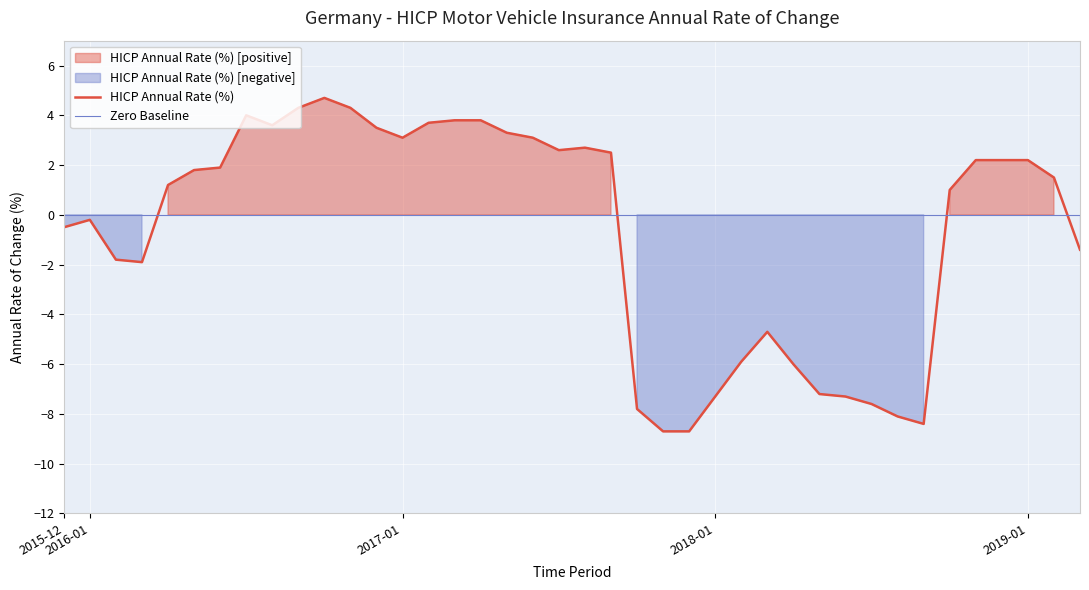

Which series changed the most between 13 and 27?

HICP Annual Rate (%)